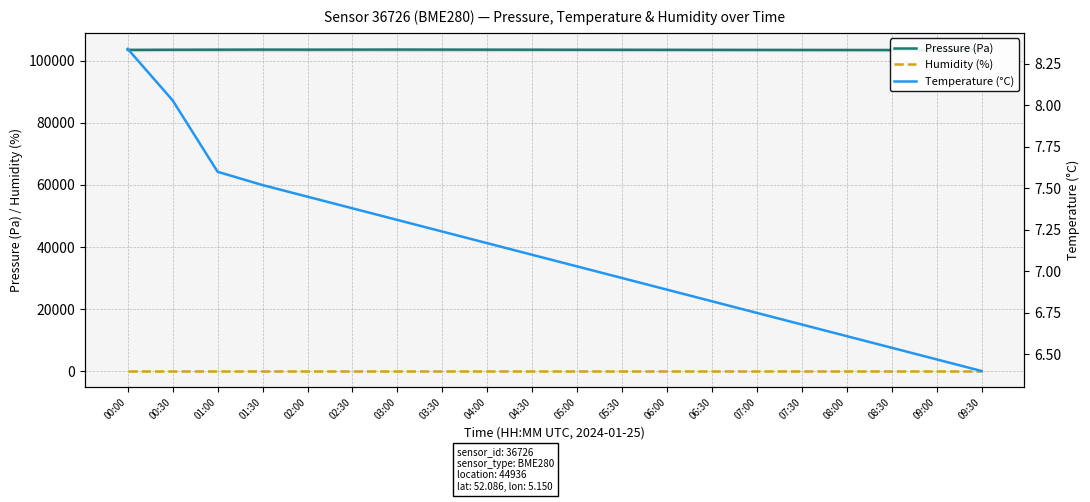

The Pressure (Pa) series shows 103413.9 at 09:00. True or false?

True